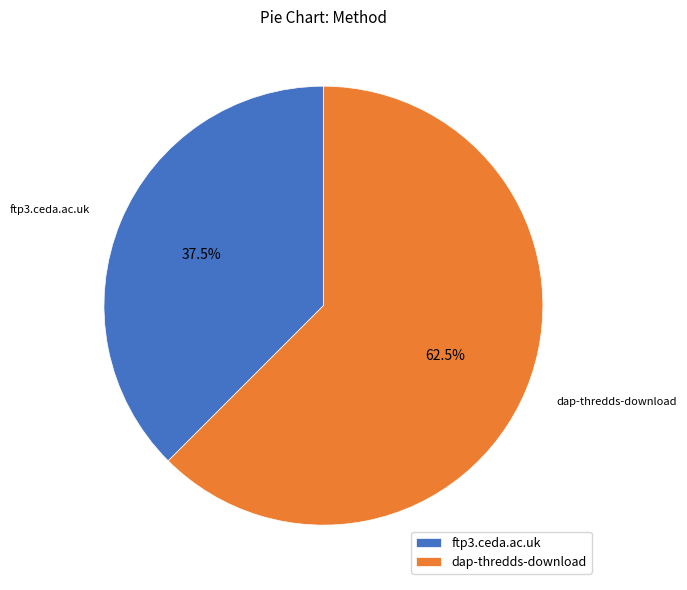

Which has a higher value, ftp3.ceda.ac.uk or dap-thredds-download?

dap-thredds-download